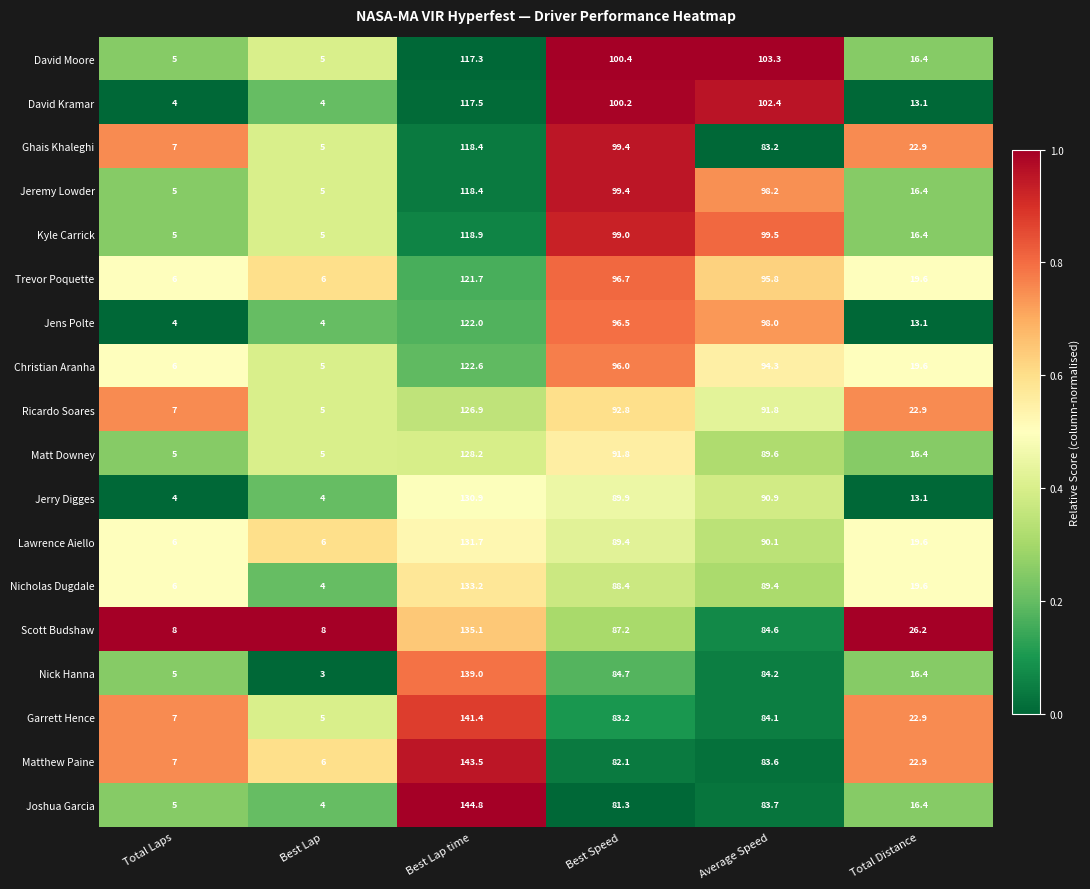

What is the difference between the Jeremy Lowder values at Average Speed and Best Lap?

93.2